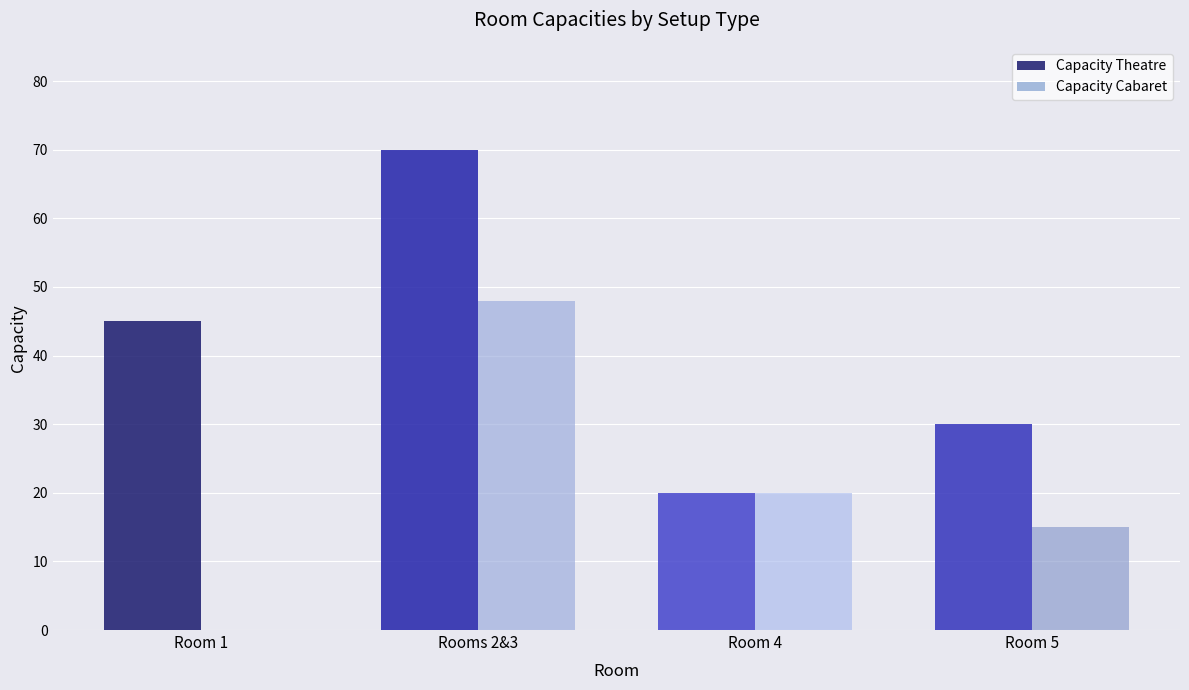

Between Rooms 2&3 and Room 5, which series saw the biggest shift?

Capacity Theatre